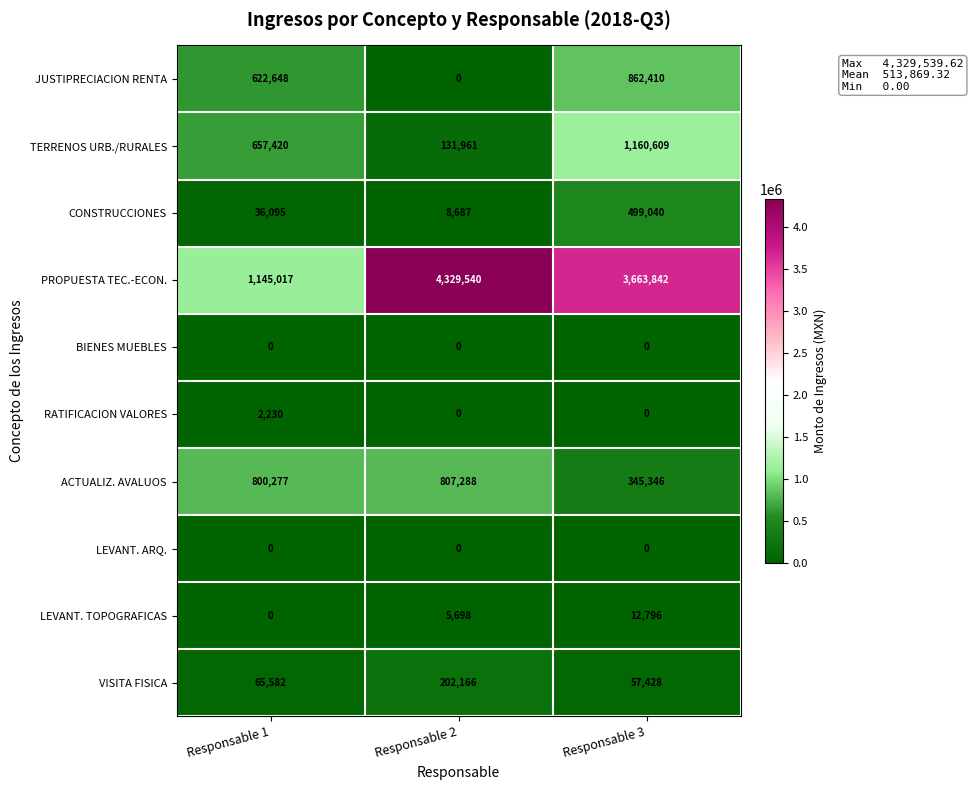

What is the spread (max minus min) of values at Responsable 1?

1145017